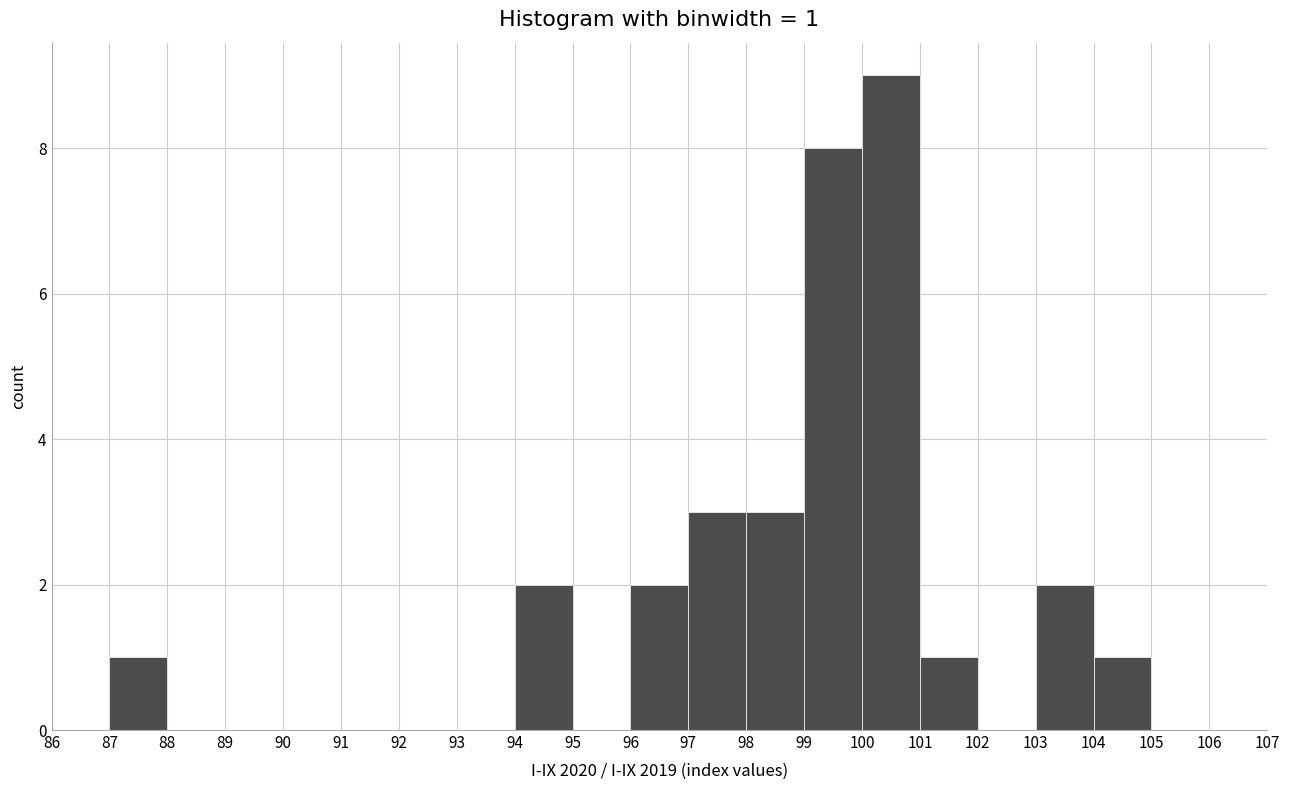

Over which range of the x-axis is the bar tallest?

100 to 101